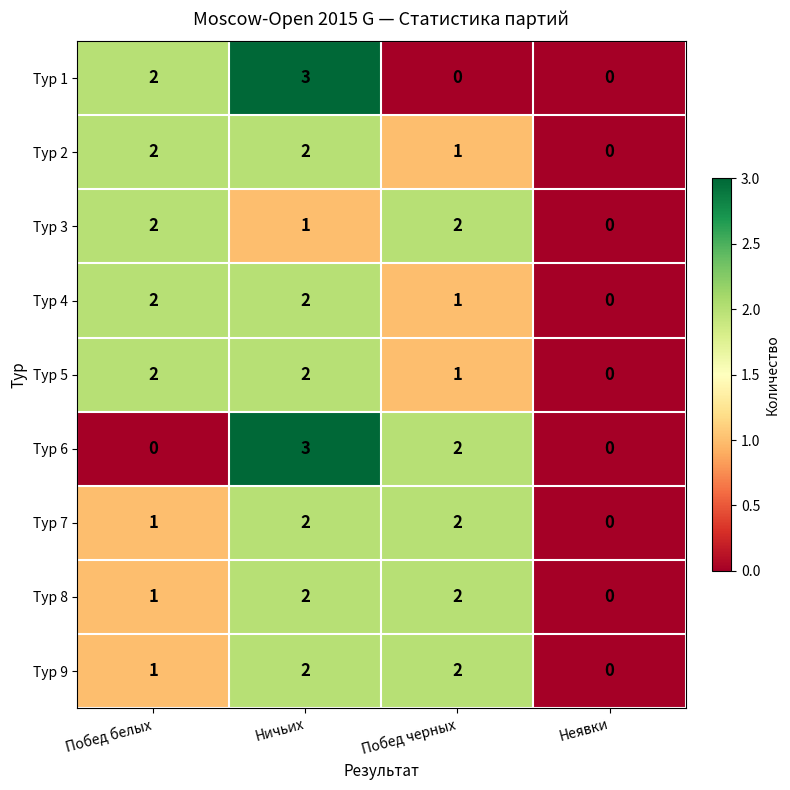

What is the sum of all Тур 1 values?

5